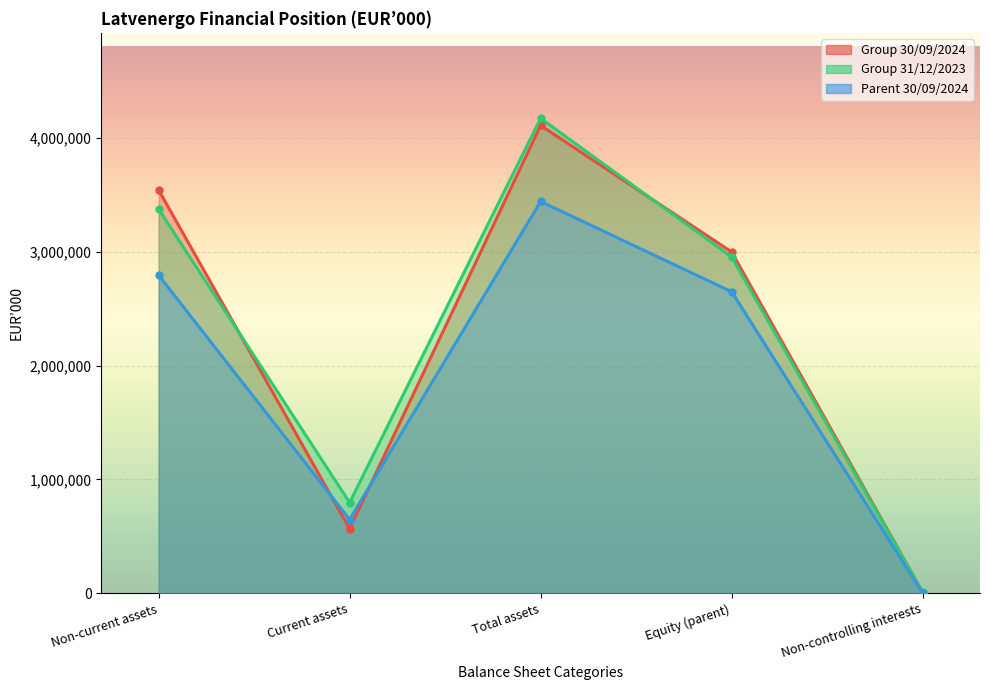

What is the label of the 3rd point from the left?

Total assets